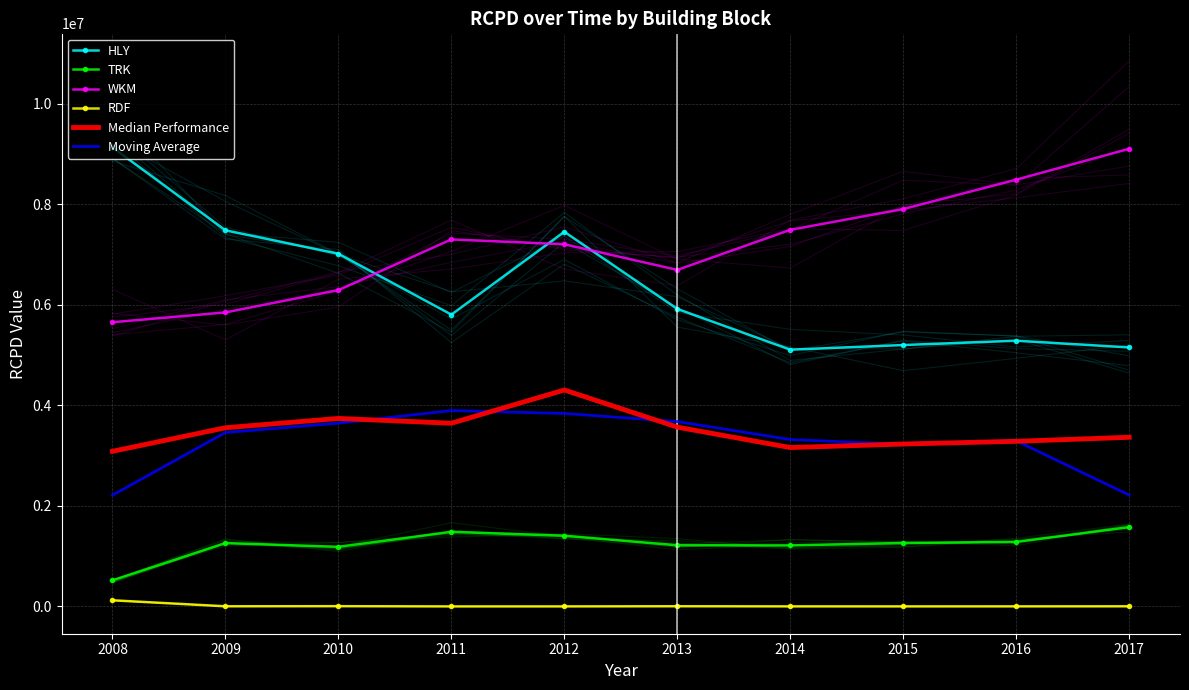

What is the sum of the WKM values at 2011 and 2012?

14499958.0